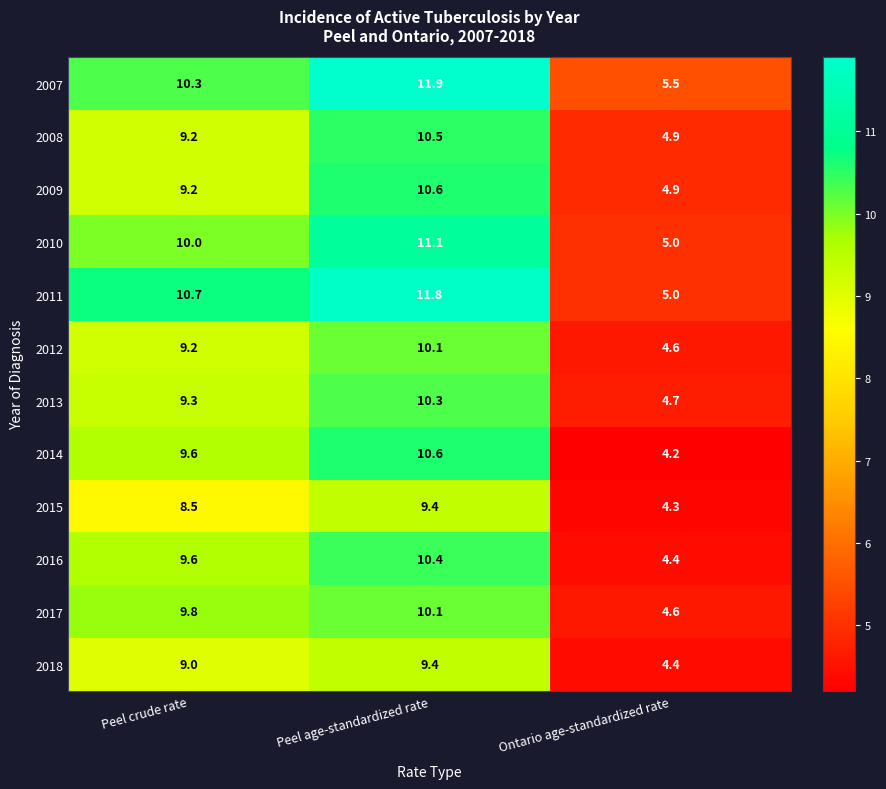

What is the difference between the maximum and second lowest values in the 2015 series?

0.9